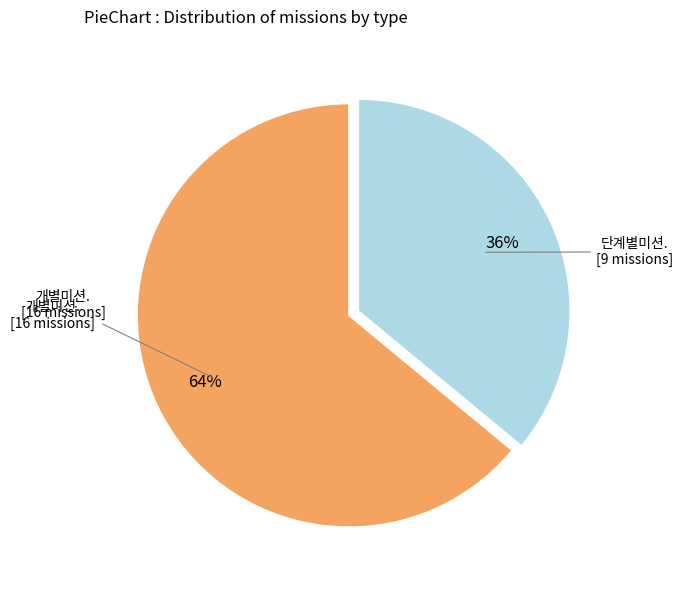

To the nearest percent, what is the average slice percentage?

50%